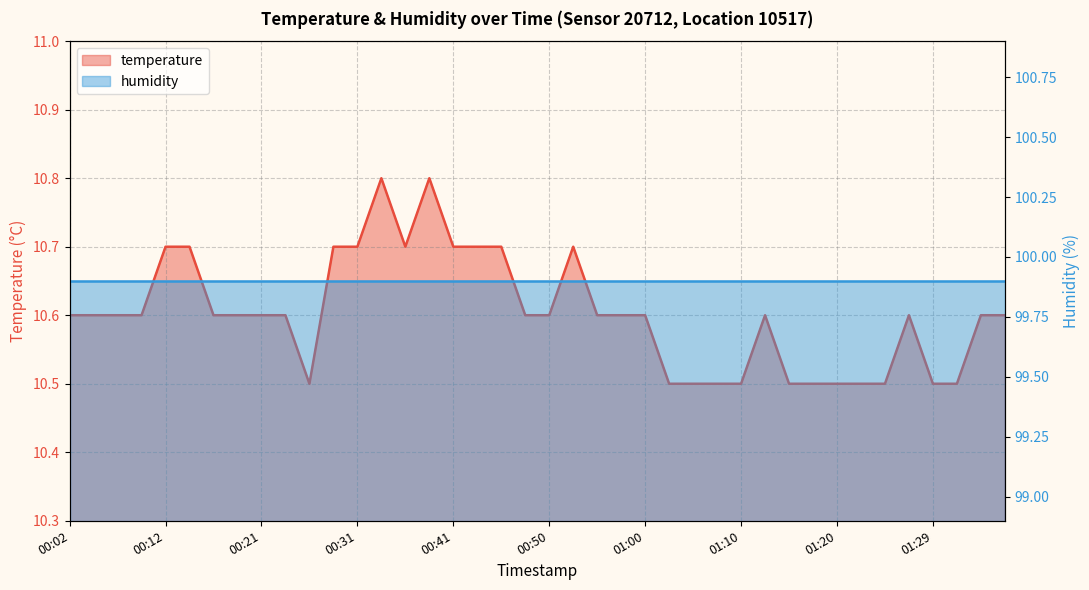

What is the sum of the values at 00:38 and 00:09?

21.4